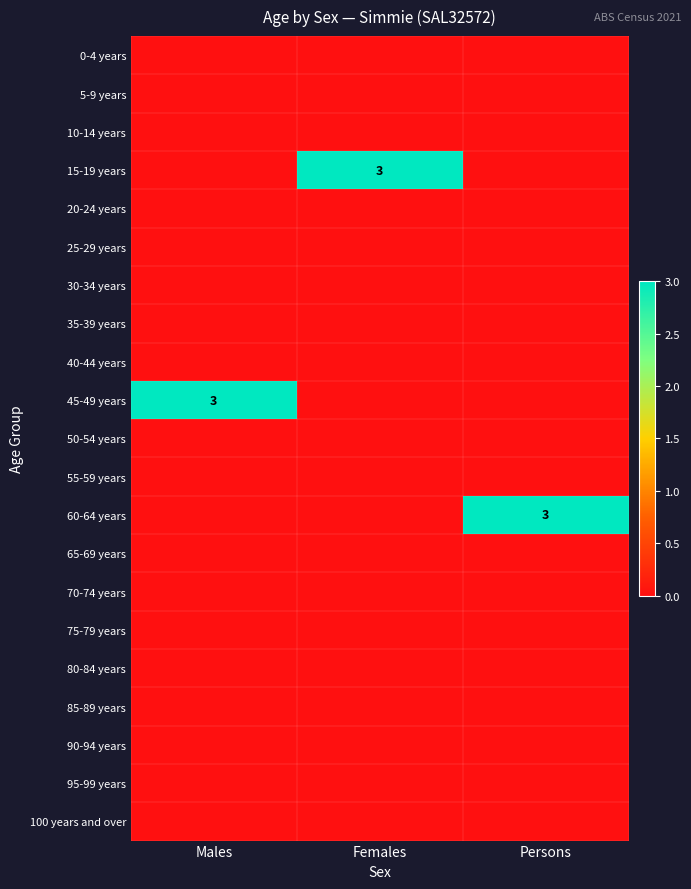

Rank the categories by 85-89 years value from lowest to highest.

Males, Females, Persons